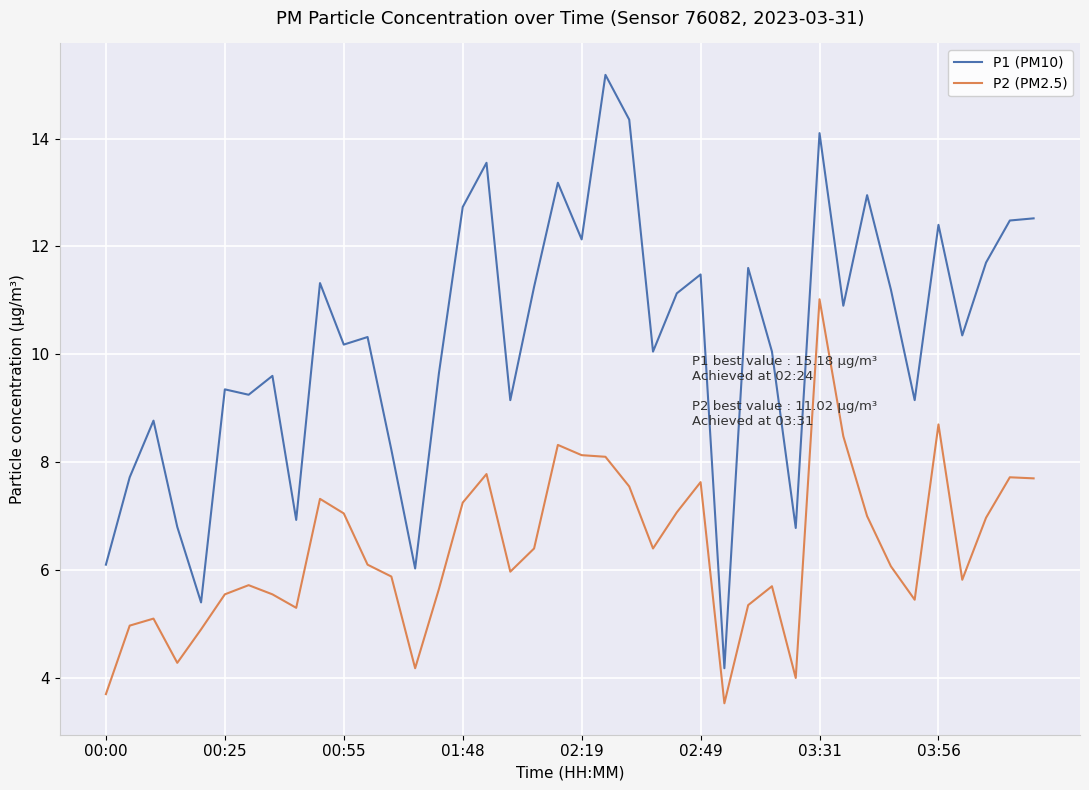

What is the lowest value of the P1 (PM10) series?

4.2